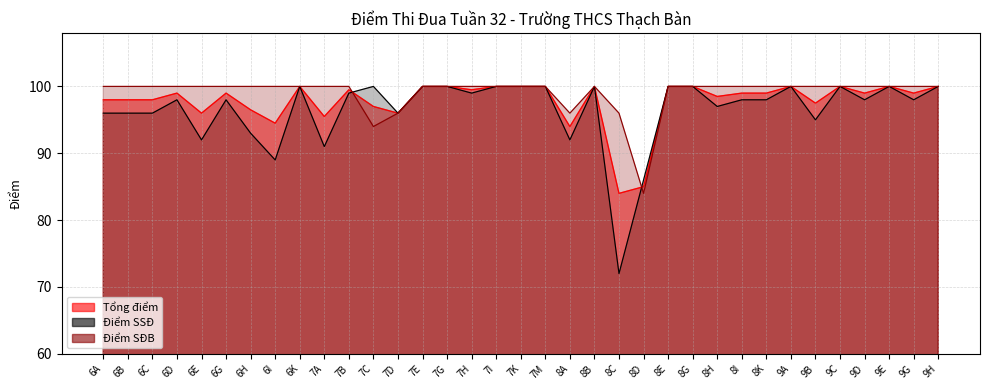

What is the sum of all Điểm SSĐ values?

3377.0